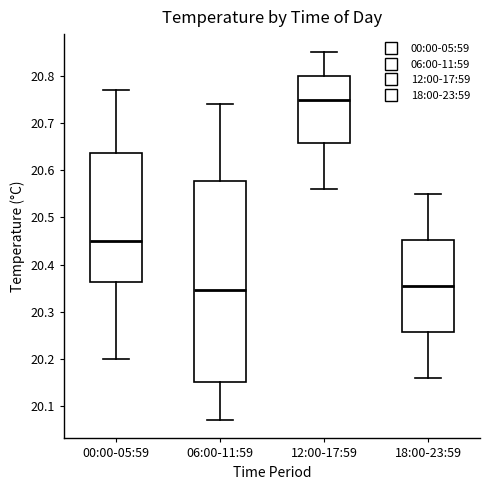

Reading left to right, read every box against the y-axis: the position of its median line, the range the box covers, and the ends of its whiskers. The values are not printed on the chart, so give them approximately, as read against the axis.

00:00-05:59: median 20.45, box 20.36 to 20.64, whiskers 20.20 to 20.77
06:00-11:59: median 20.35, box 20.15 to 20.58, whiskers 20.07 to 20.74
12:00-17:59: median 20.75, box 20.66 to 20.80, whiskers 20.56 to 20.85
18:00-23:59: median 20.36, box 20.26 to 20.45, whiskers 20.16 to 20.55